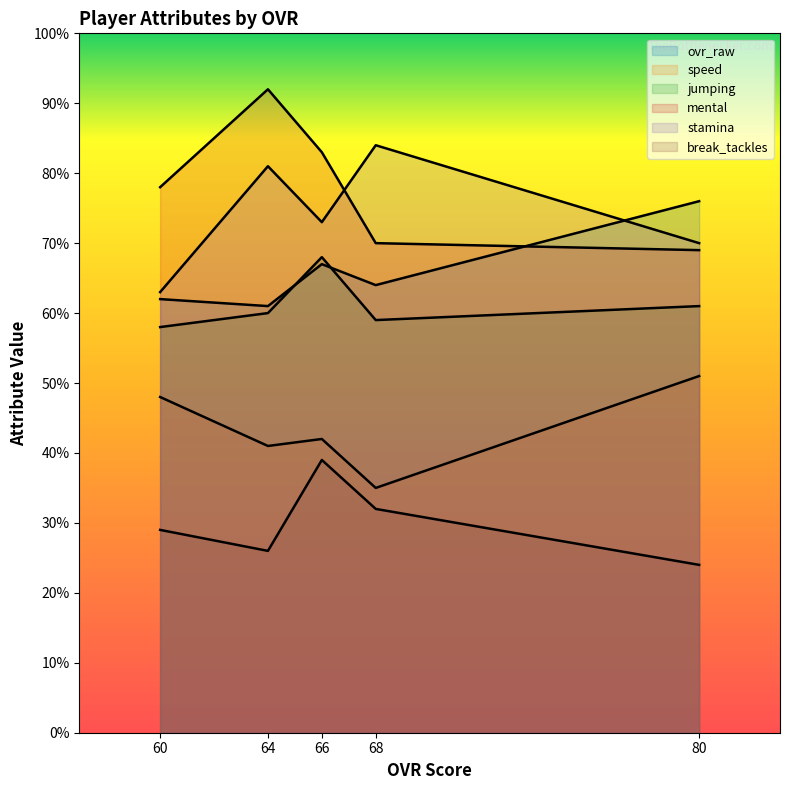

Which series has the largest total across all categories?

mental